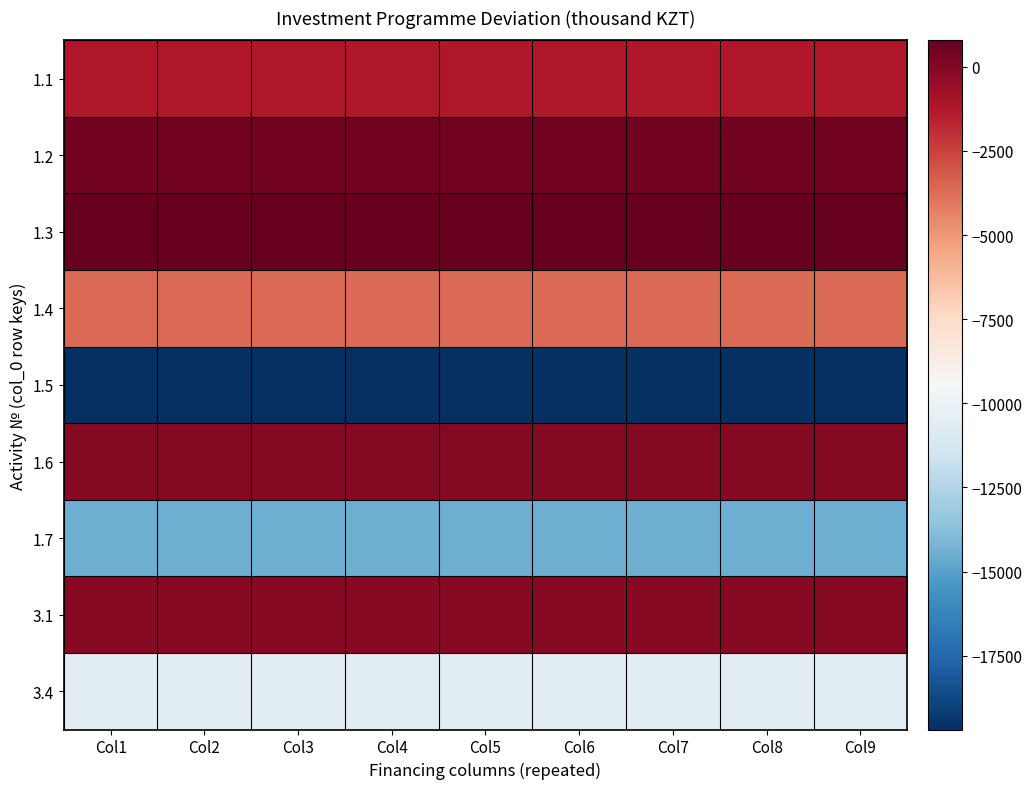

Between Col6 and Col1, which is larger?

Col6